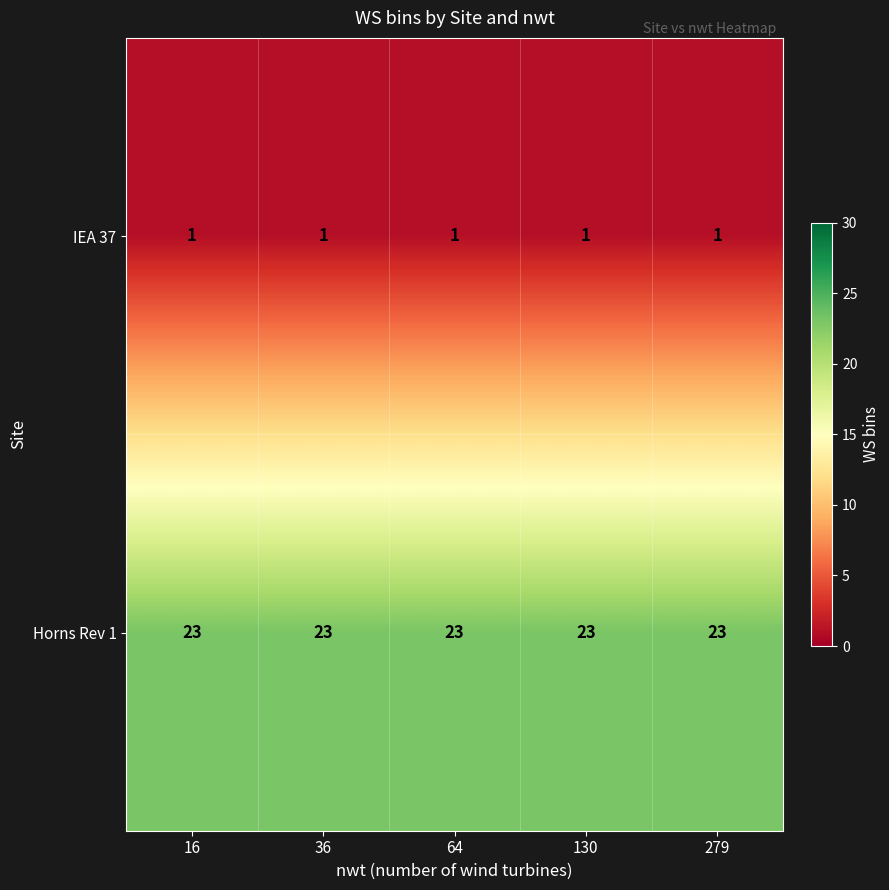

True or false: IEA 37 has a value of 2 at 279.

False